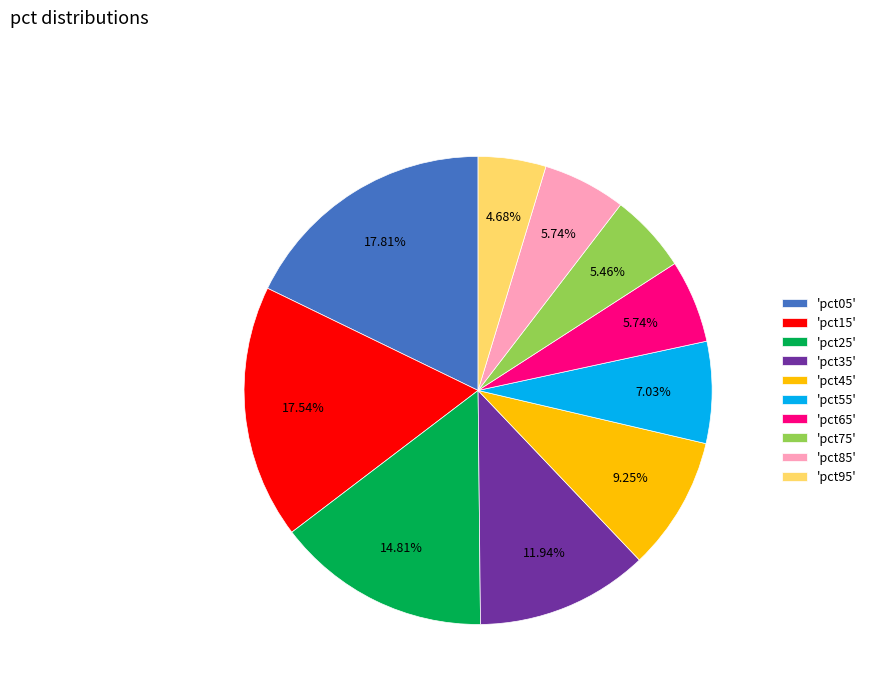

Approximately how many times larger is the value at 'pct05' compared to 'pct55'?

2.5